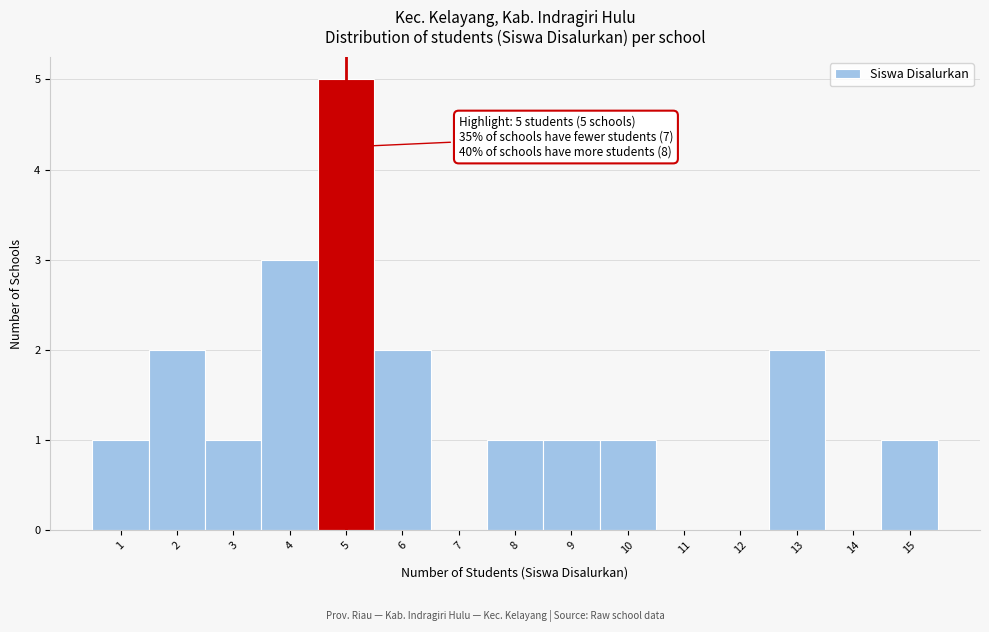

Reading left to right, transcribe all the data shown in this chart.

1=1	2=2	3=1	4=3	5=5	6=2	7=0	8=1	9=1	10=1	11=0	12=0	13=2	14=0	15=1